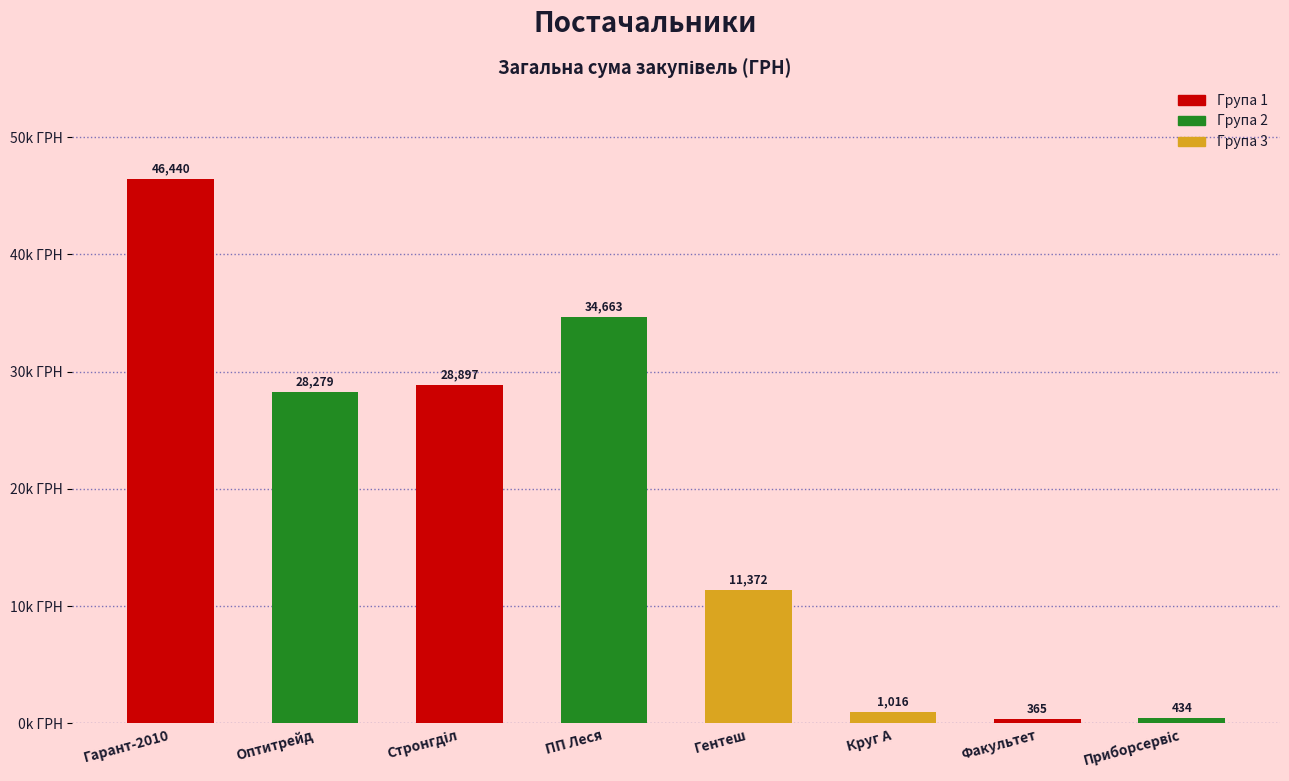

Which category has the lowest value across all series?

Факультет